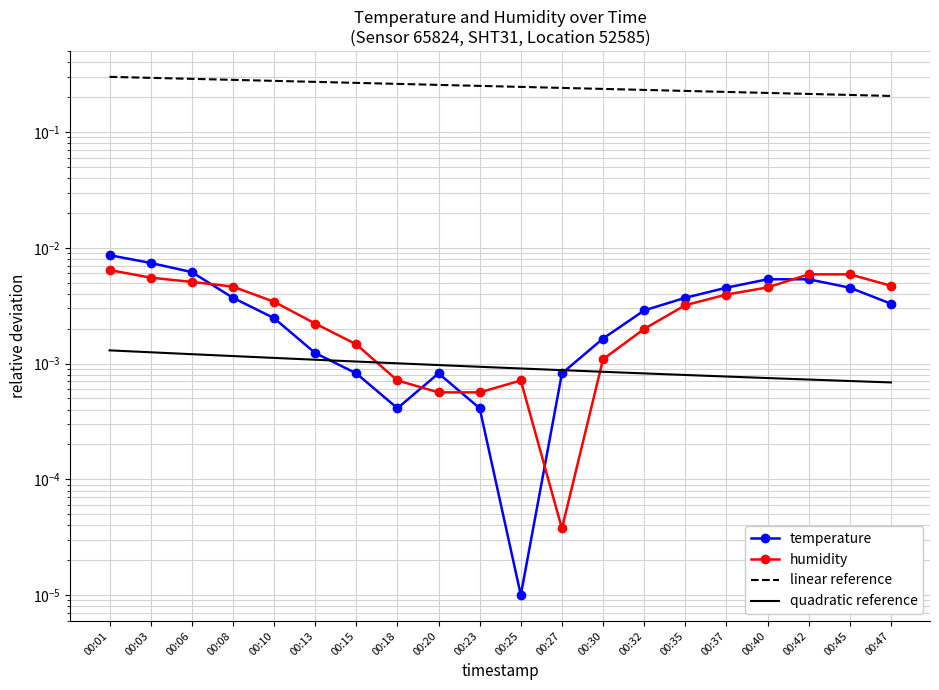

Rank the series at 00:13 from lowest to highest value.

quadratic reference, temperature, humidity, linear reference